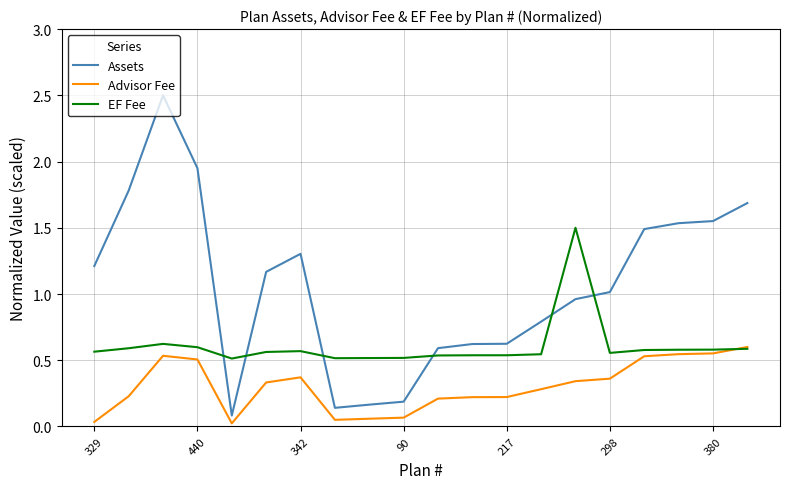

Which series has the widest spread of values?

Assets